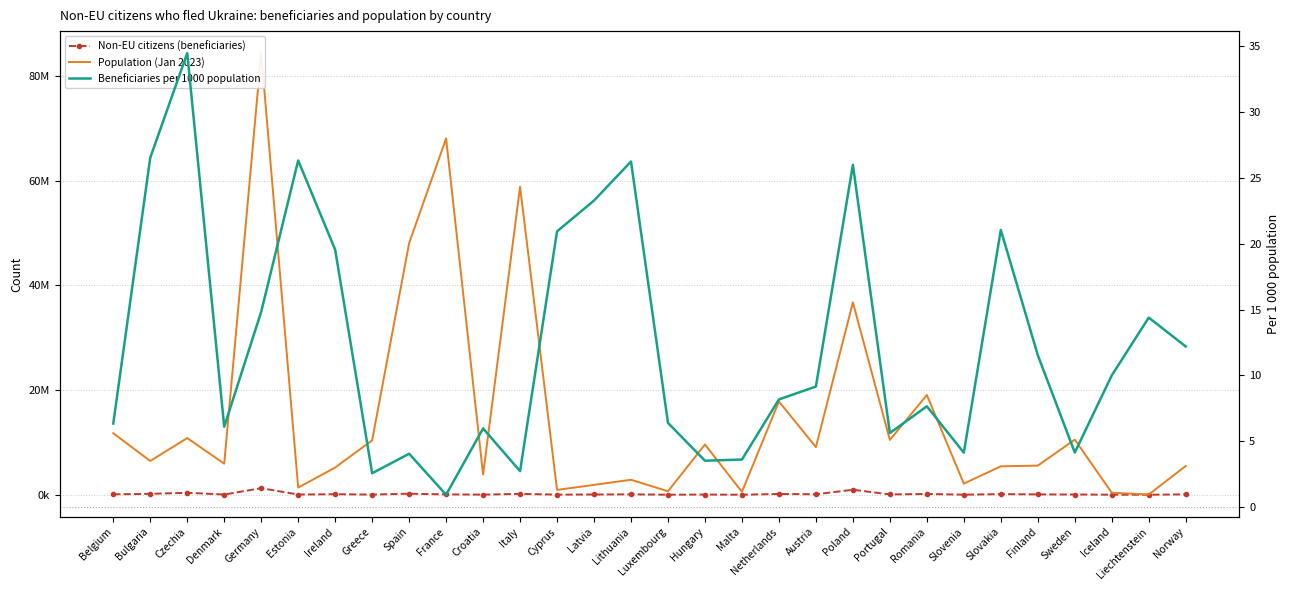

True or false: Beneficiaries per 1000 population and Population (Jan 2023) cross at least once.

False